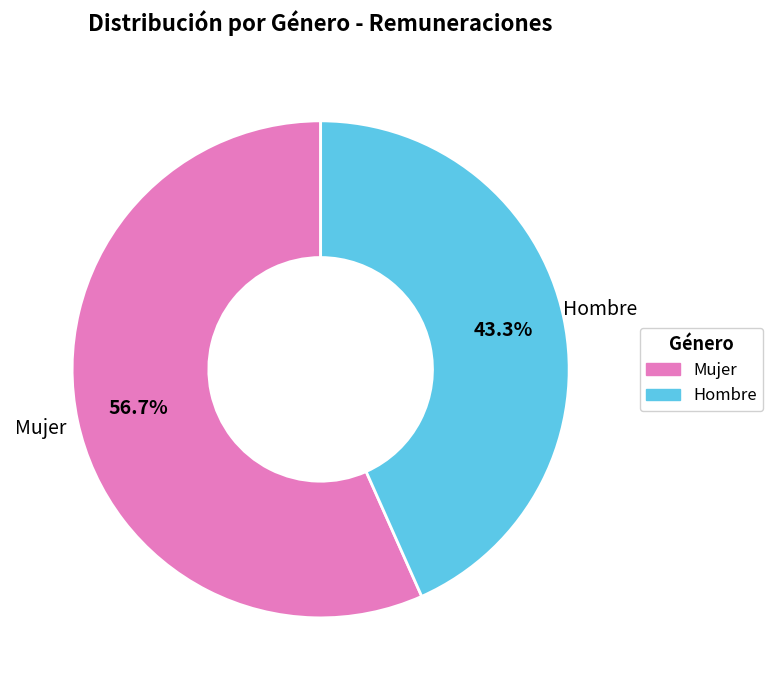

Is it true that Hombre is 51% of the pie?

False